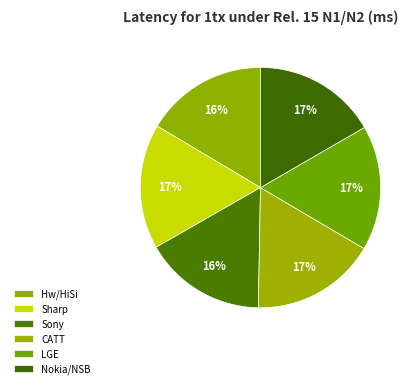

Rank the categories by value from lowest to highest.

Hw/HiSi, Sony, Nokia/NSB, Sharp, CATT, LGE